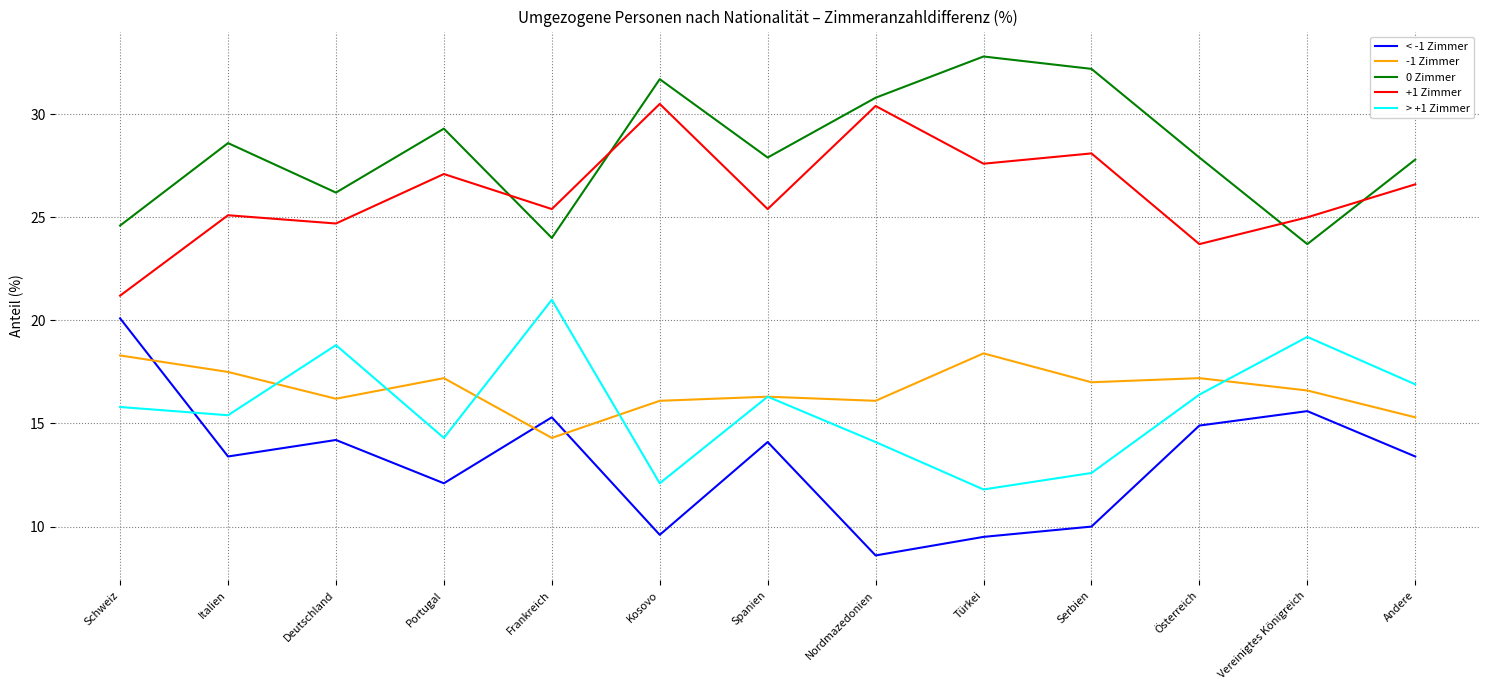

Is it true that +1 Zimmer equals 27.1 at Portugal?

True